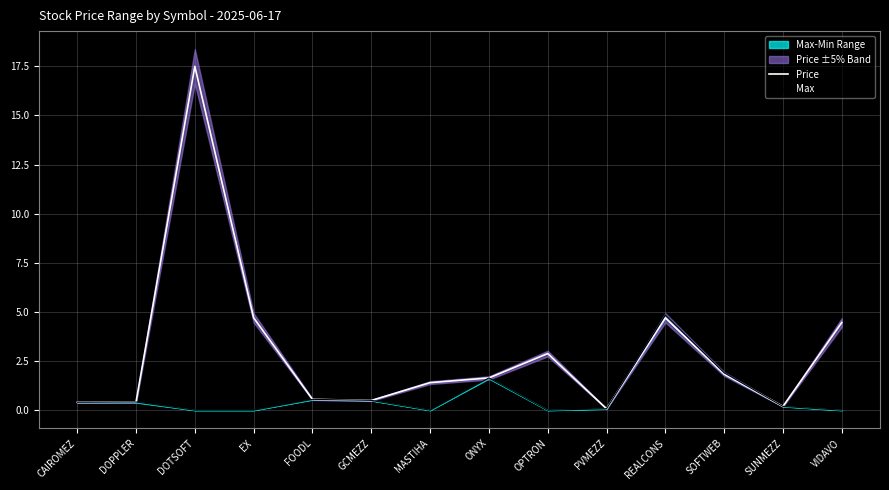

What is the highest value of the Max series?

4.8